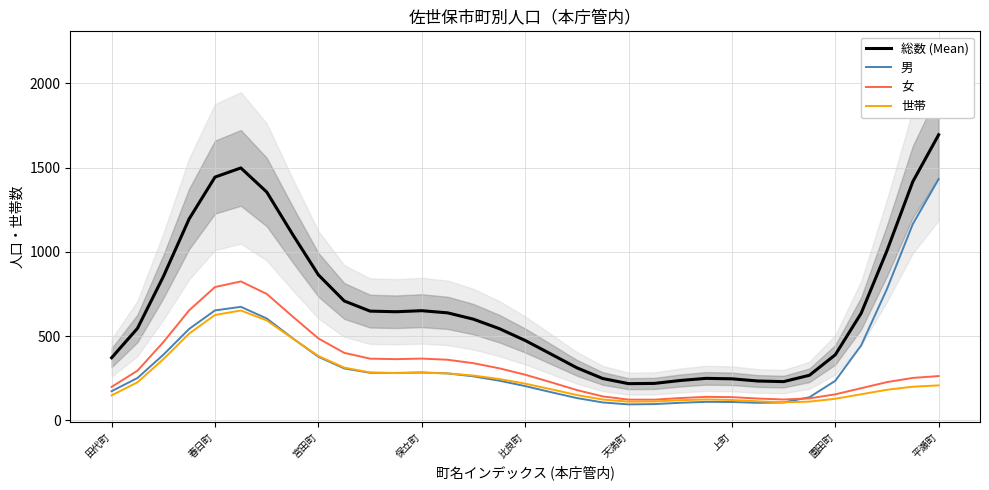

The value of 女 at 保立町 is 366.6. True or false?

True